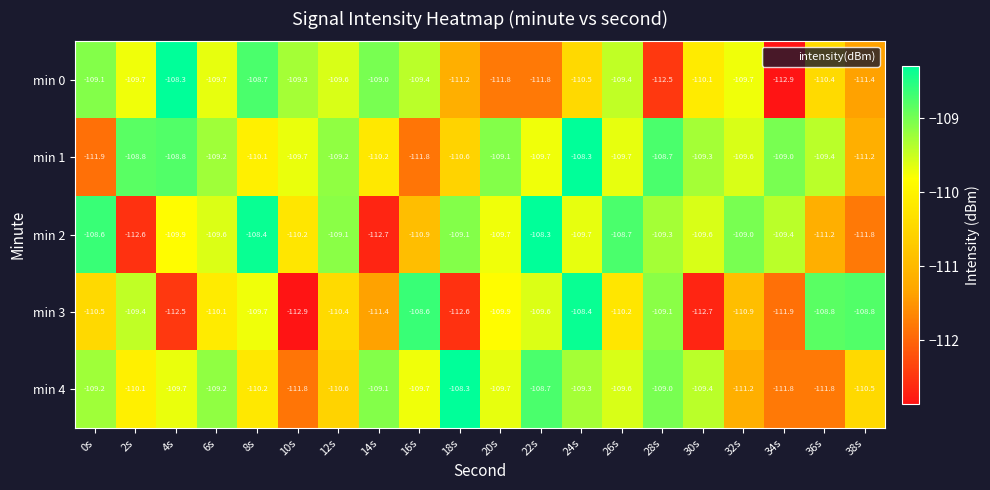

True or false: min 0 has a value of -68.4 at 26s.

False